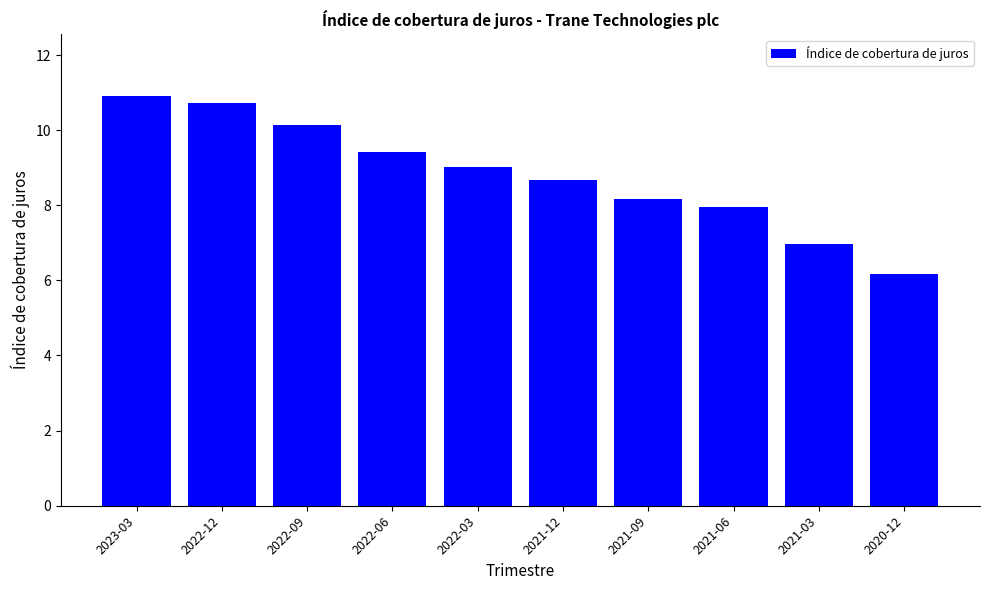

True or false: the data shows 5.2 at 2022-06.

False